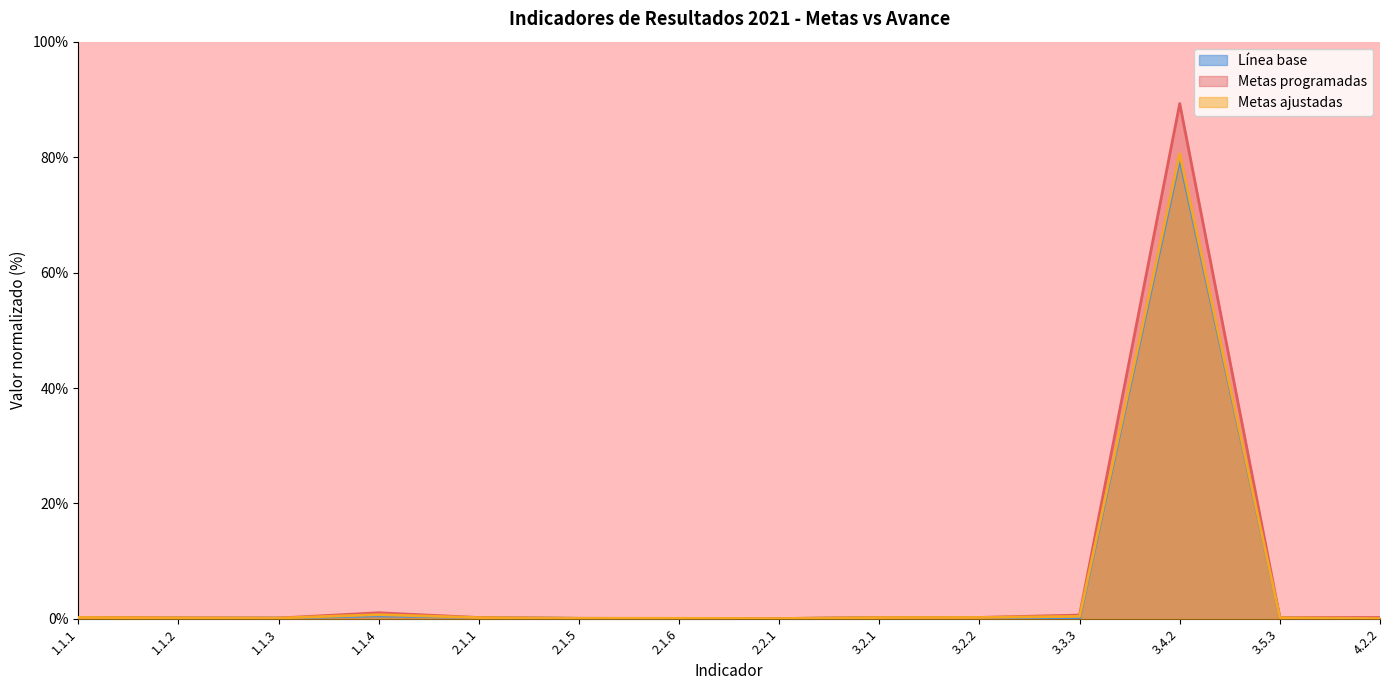

What is the difference between the second highest and second lowest values in the Metas programadas series?

1.0